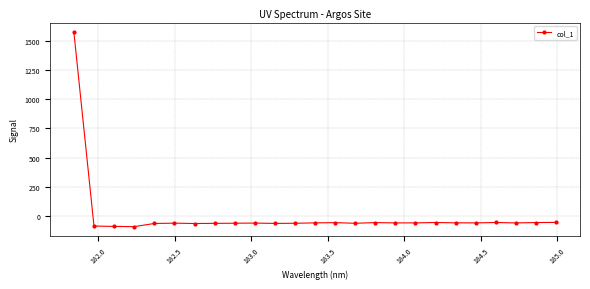

What is the difference between the maximum and minimum values?

1661.0